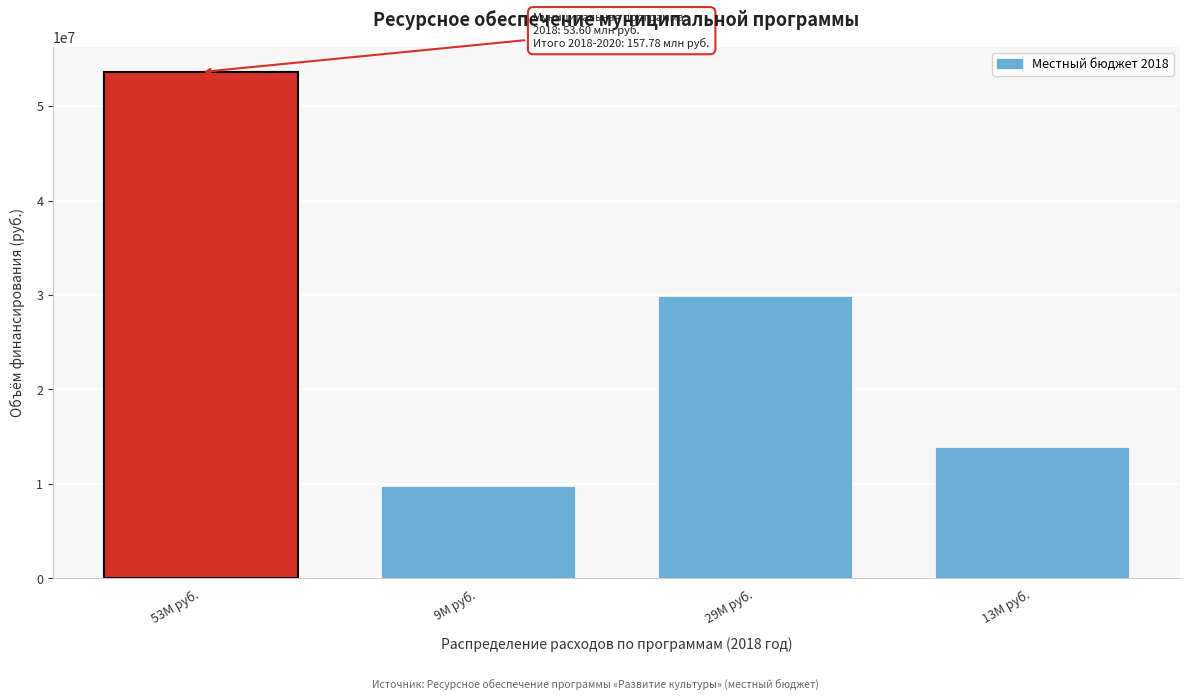

Reading left to right, transcribe all the data shown in this chart.

53599473.8	9826704.7	29857378.0	13915391.2